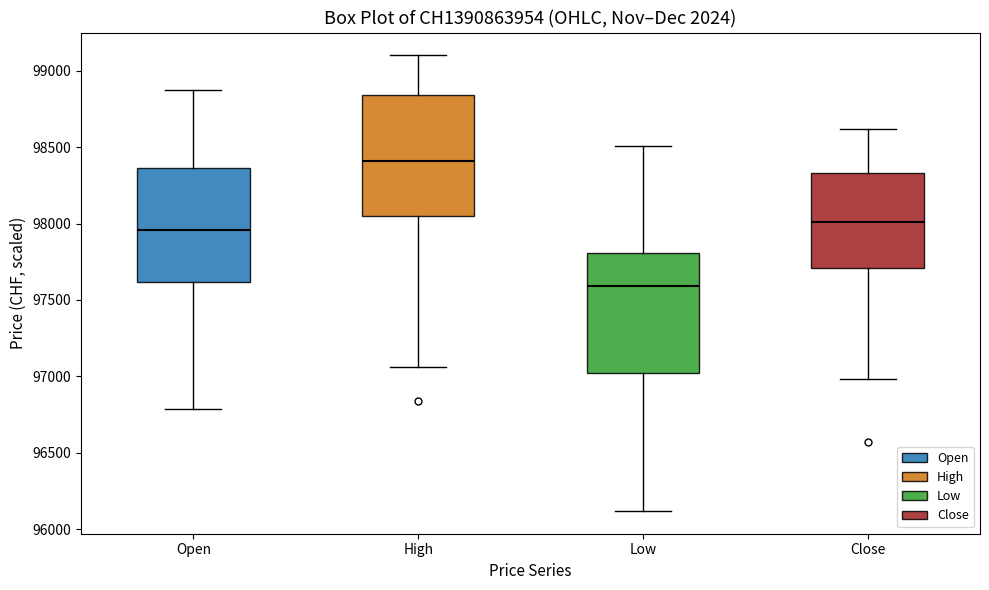

Reading left to right, transcribe this box plot: for each box, give where its median line is, the range the box spans, and where its two whiskers end, as read against the y-axis. The values are not printed on the chart, so give them approximately, as read against the axis.

Open: median 97950, box 97600 to 98350, whiskers 96800 to 98850
High: median 98400, box 98050 to 98850, whiskers 97050 to 99100
Low: median 97600, box 97000 to 97800, whiskers 96100 to 98500
Close: median 98000, box 97700 to 98350, whiskers 97000 to 98600